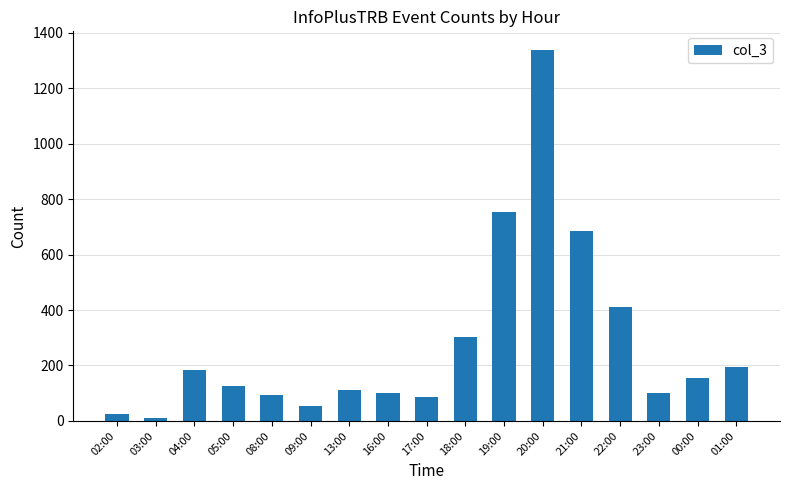

What is the change in value from 18:00 to 00:00?

-148